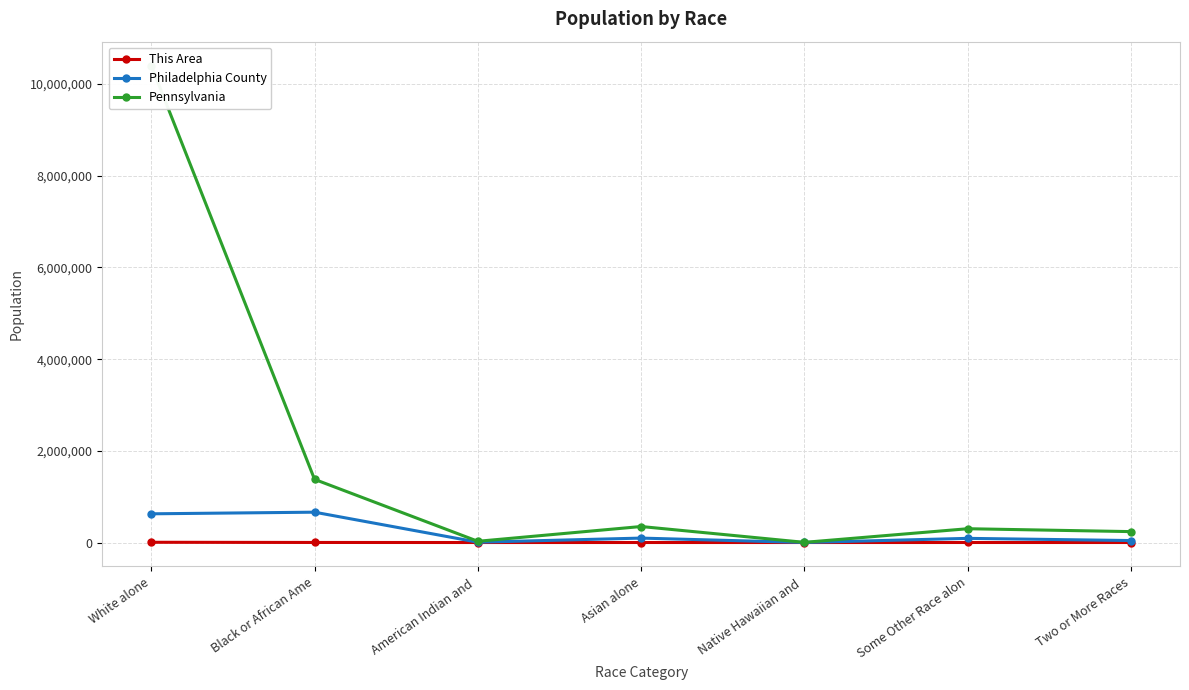

Between Some Other Race alon and American Indian and , which is larger?

Some Other Race alon